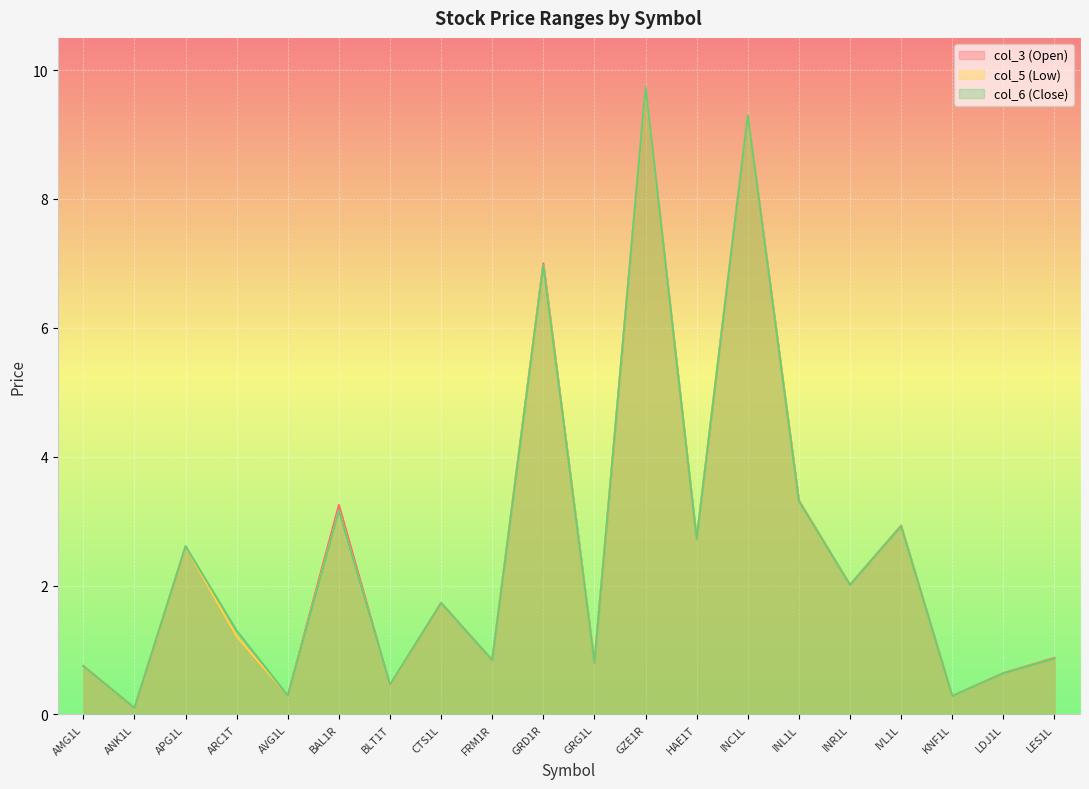

What is the difference between the second highest and minimum values in the col_3 (Open) series?

9.2